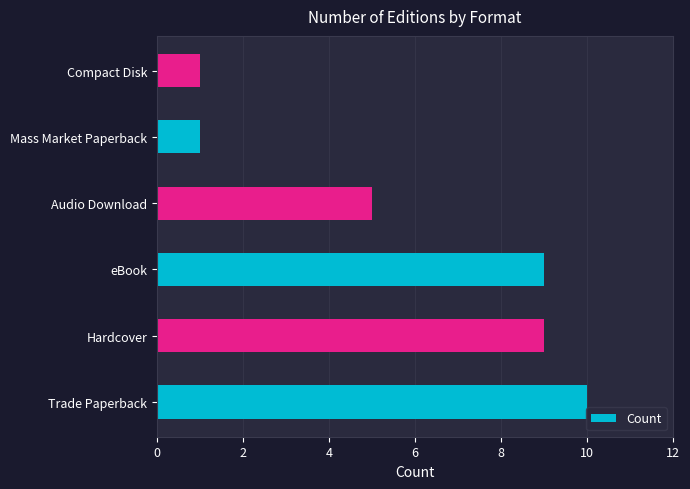

What is the difference between the second highest and second lowest values?

8